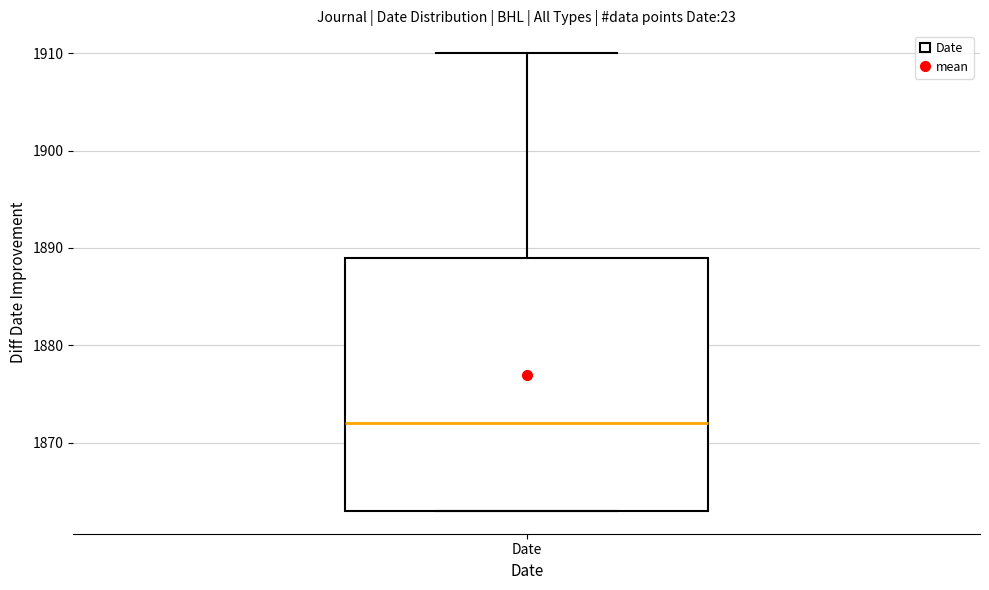

Transcribe this box plot: give where the median line is, the range the box spans, and where the two whiskers end, as read against the y-axis. The values are not printed on the chart, so give them approximately, as read against the axis.

median 1872, box 1863 to 1889, whiskers 1863 to 1910